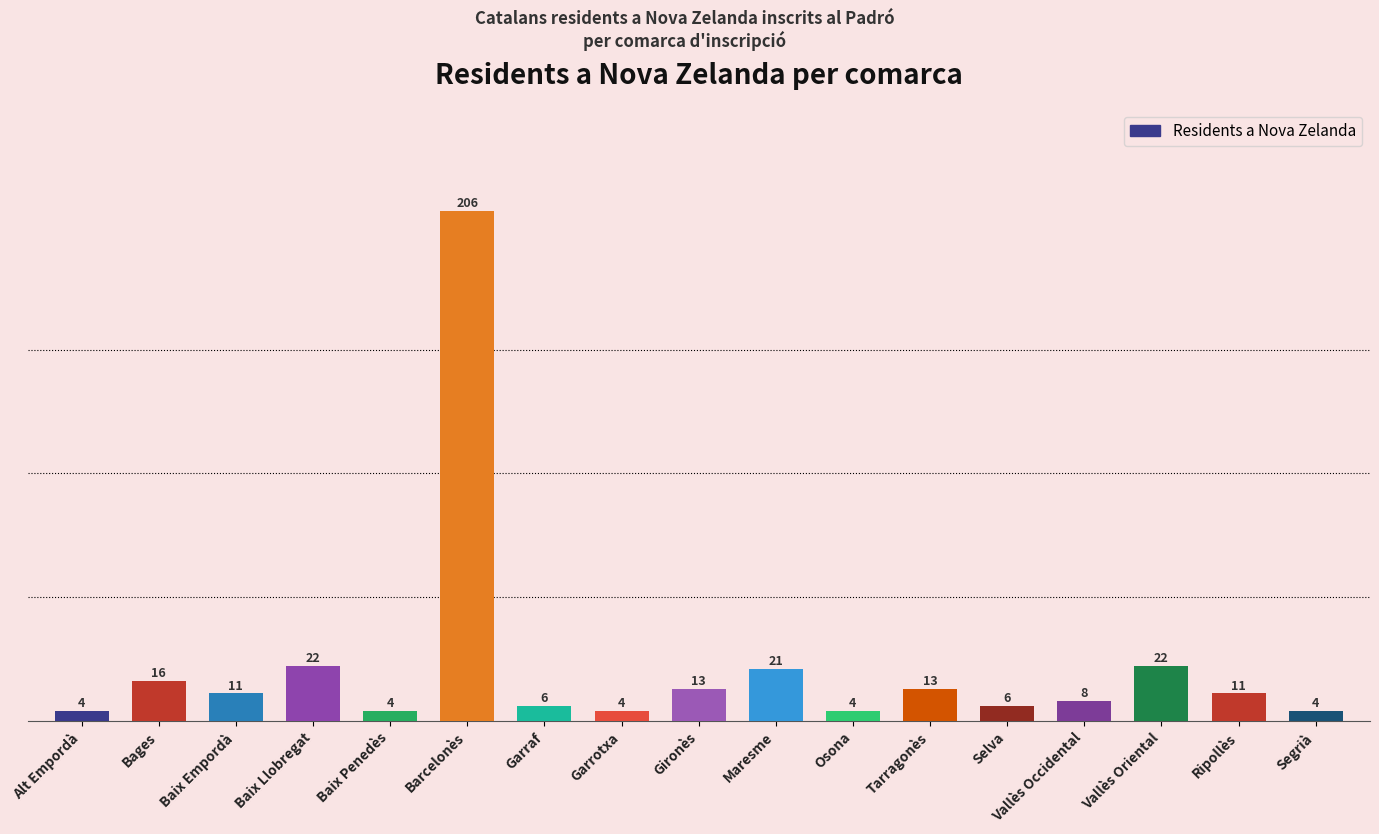

What is the difference between the values at Vallès Oriental and Selva?

16